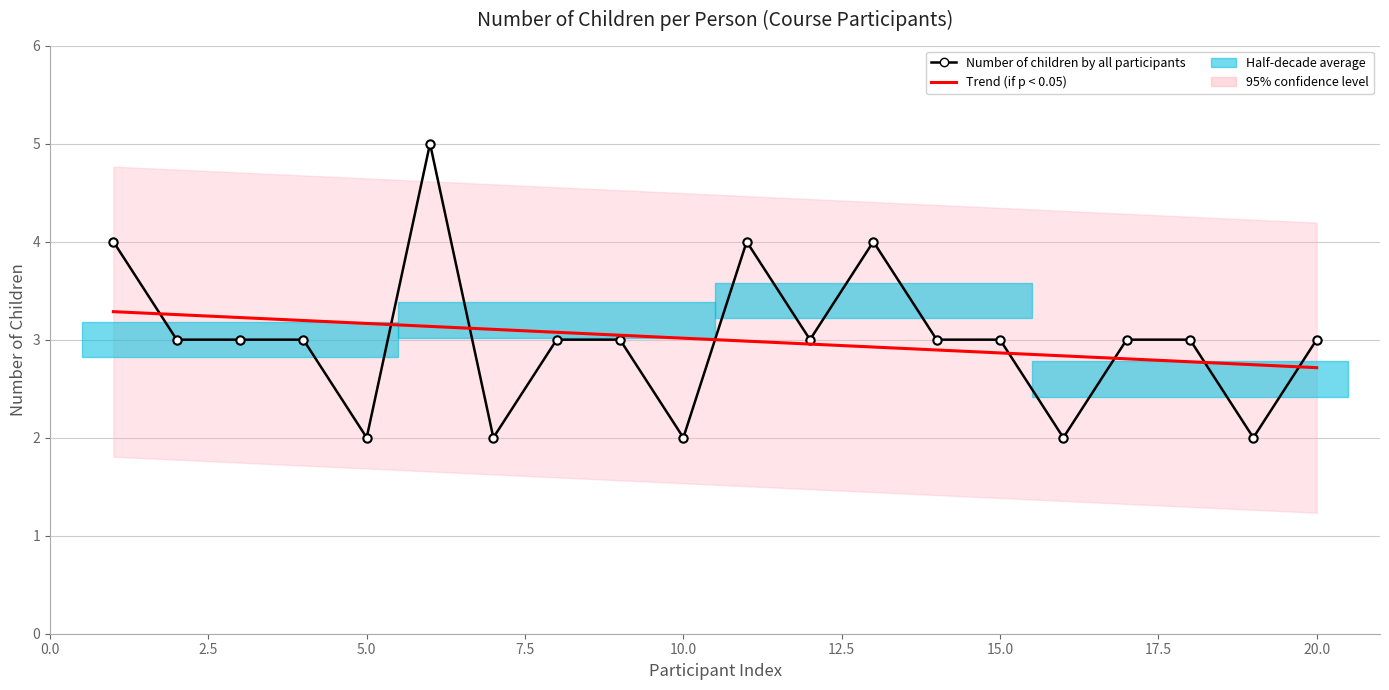

Is it true that Trend (if p < 0.05) equals 4.1 at 17?

False